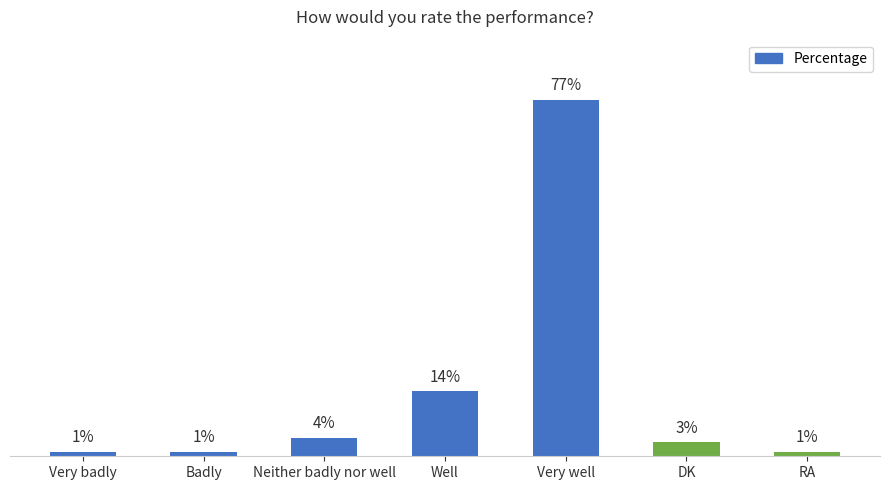

Which has a higher value, Well or Neither badly nor well?

Well